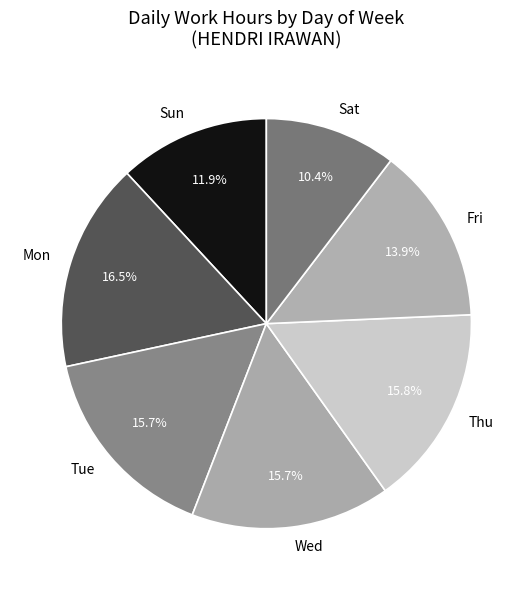

How many segments does this pie chart have?

7